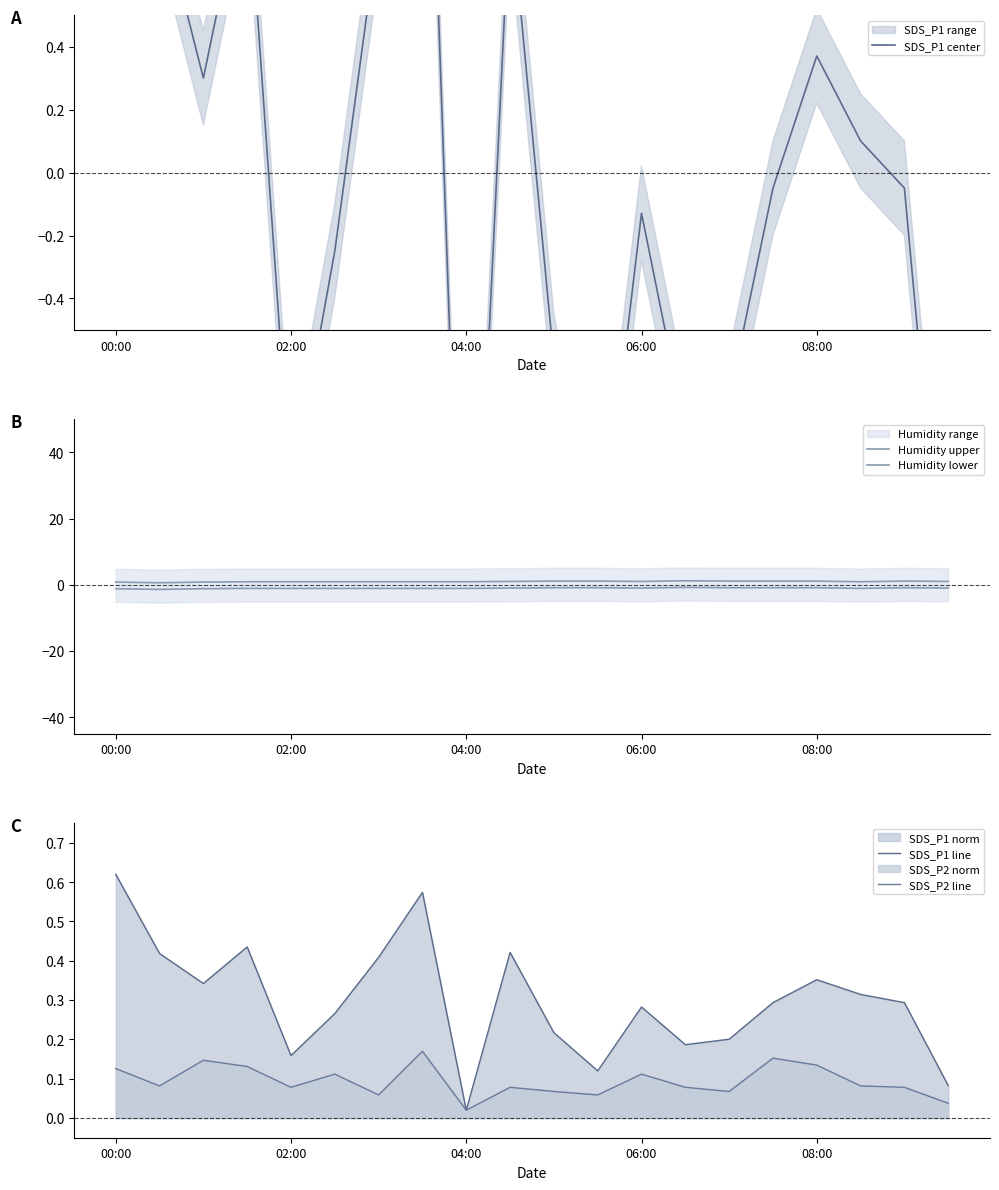

What is the total value across all series at 02:00?

0.6